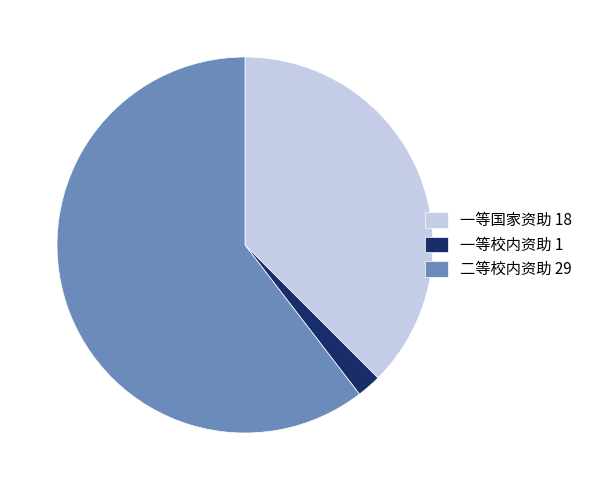

Does any single category account for the majority?

Yes